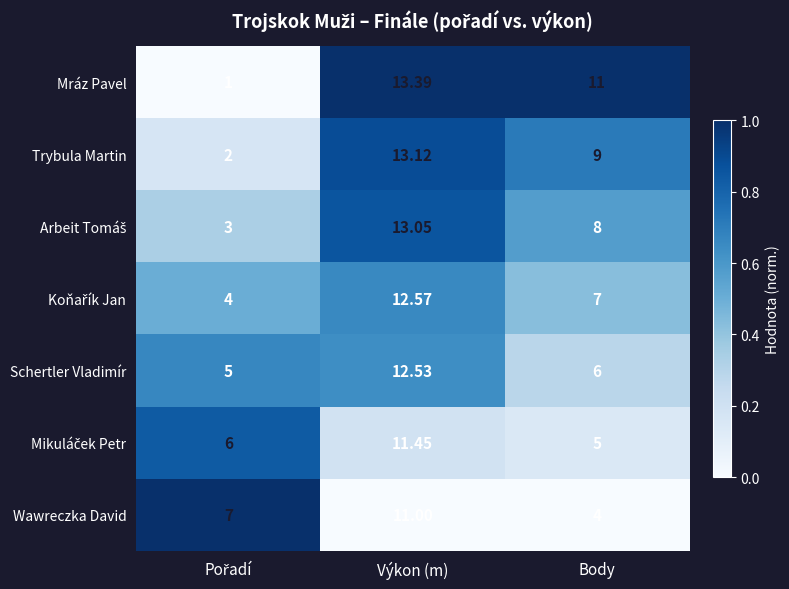

At which label does Wawreczka David reach its peak?

Výkon (m)